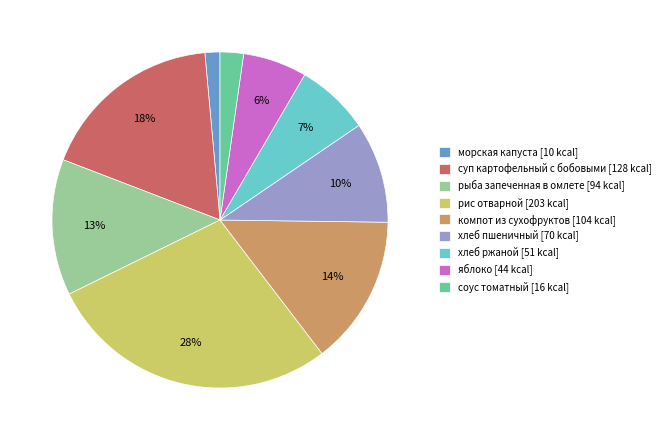

Is the sum of суп картофельный с бобовыми and рыба запеченная в омлете greater than half?

No